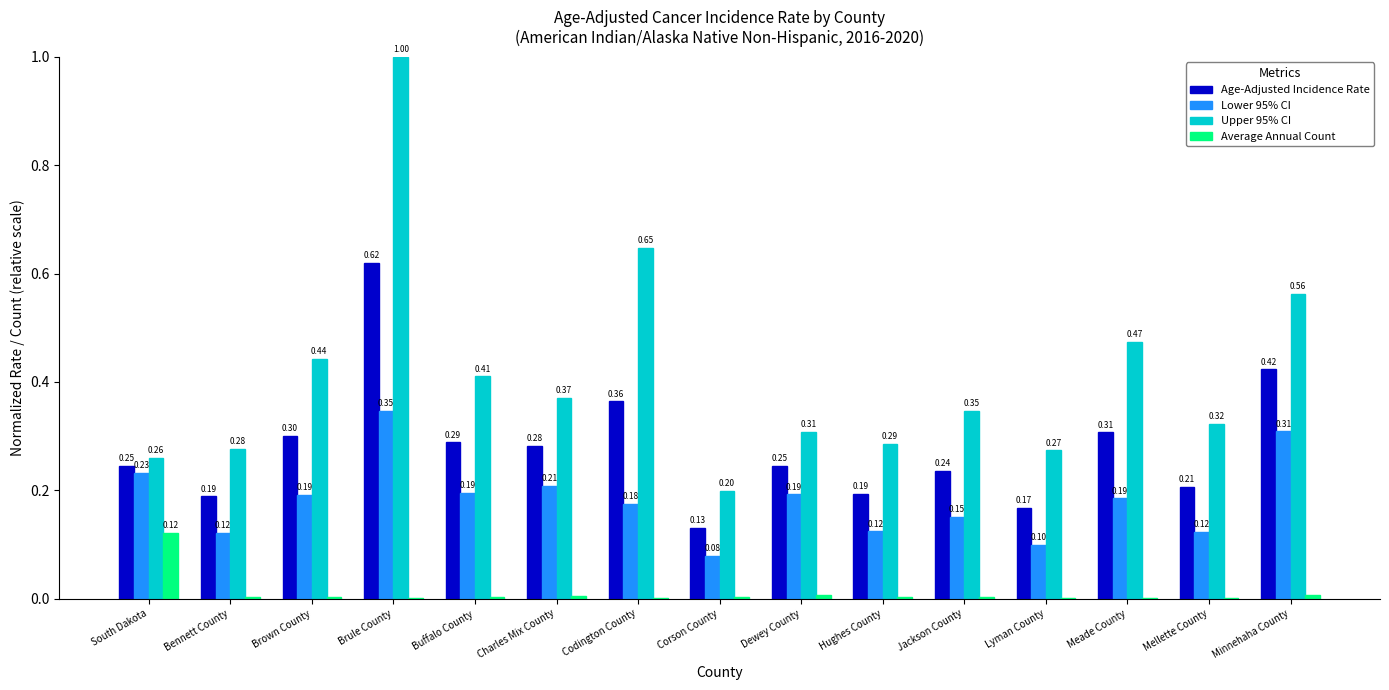

Between Bennett County and Meade County, which series saw the biggest shift?

Upper 95% CI